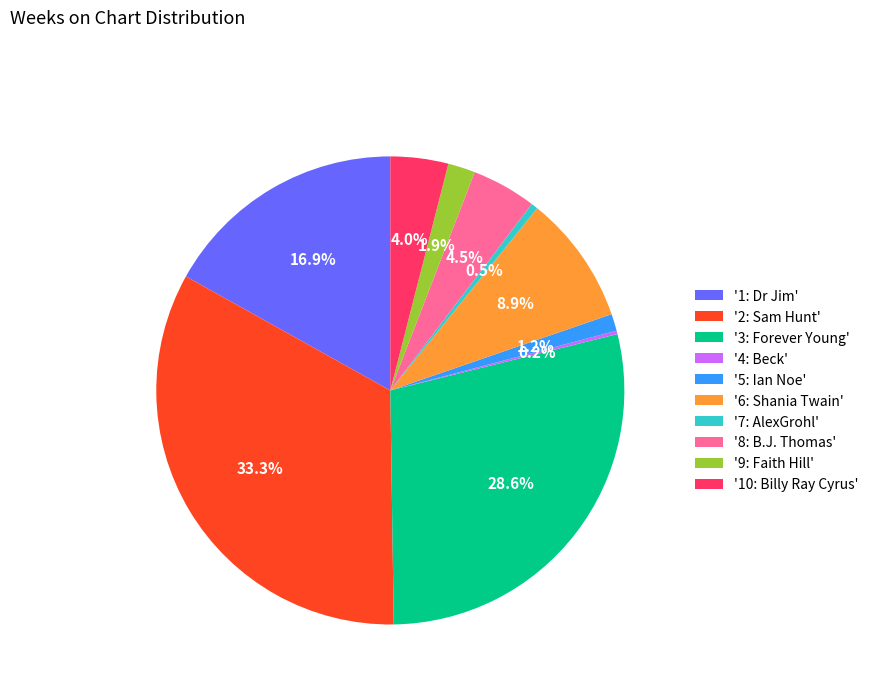

Is there a majority slice in this chart?

No